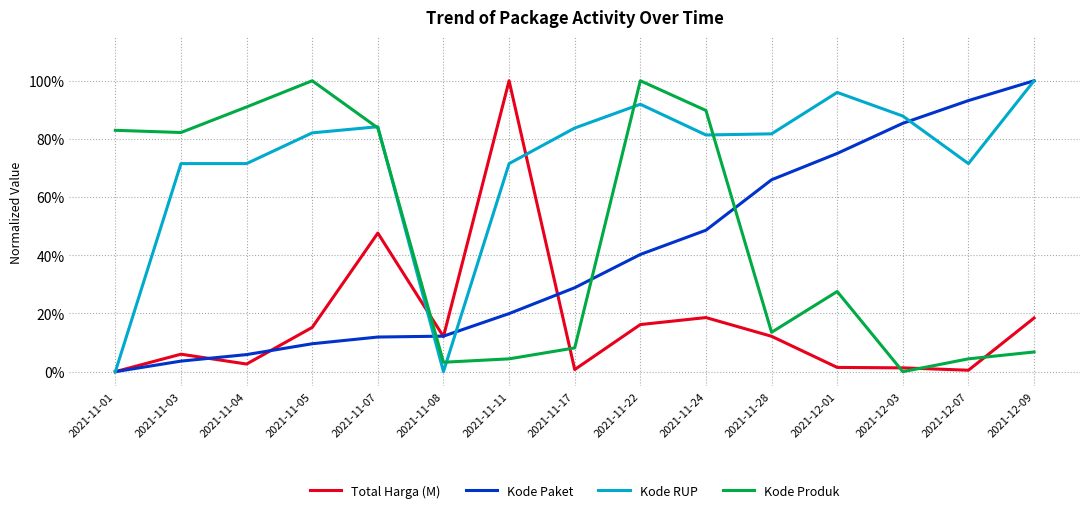

How many interior local peaks does the Kode Produk series have?

3